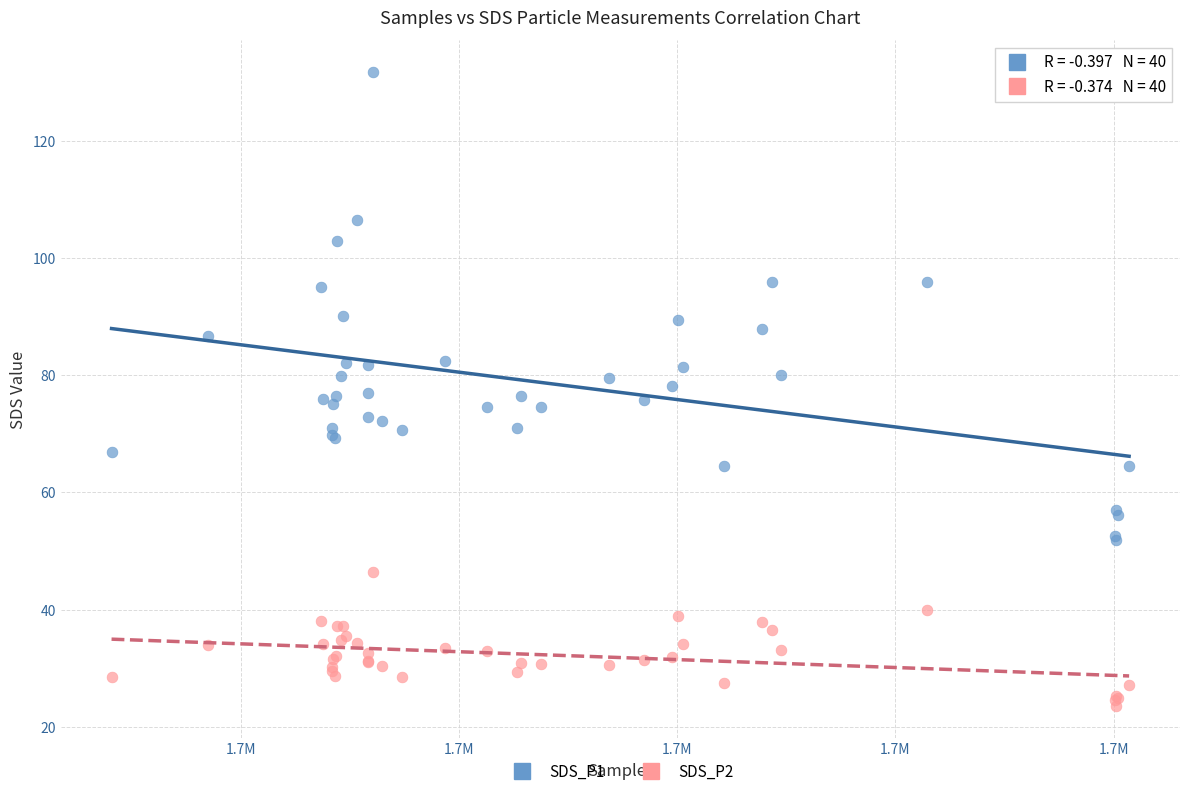

Which series has the largest Y range (max minus min)?

SDS_P1